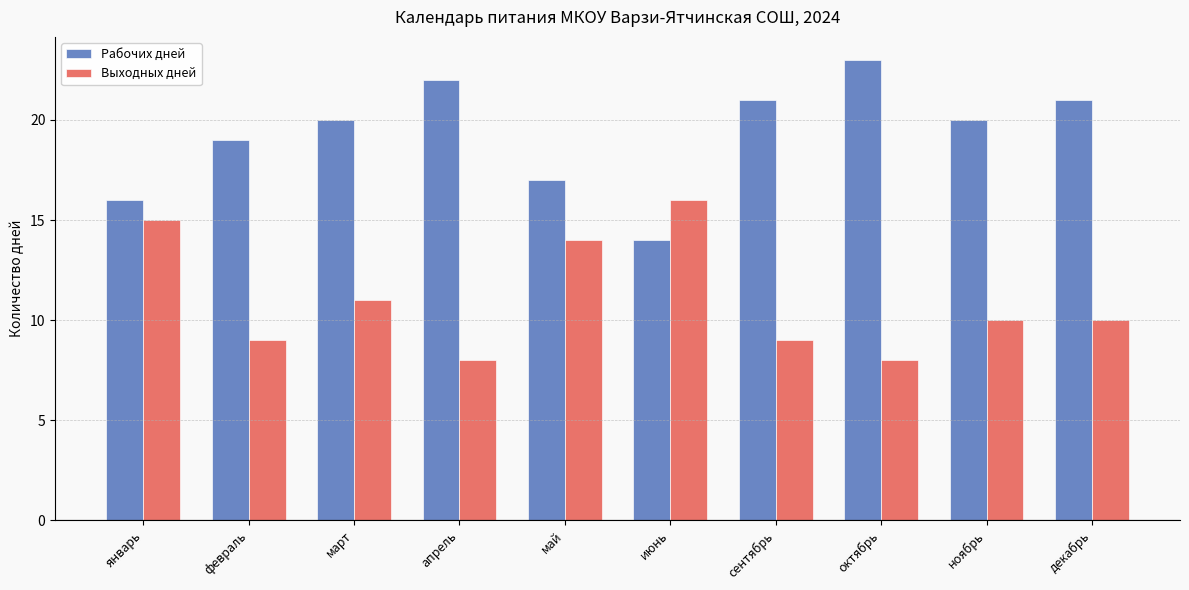

Rank the series at март from lowest to highest value.

Выходных дней, Рабочих дней